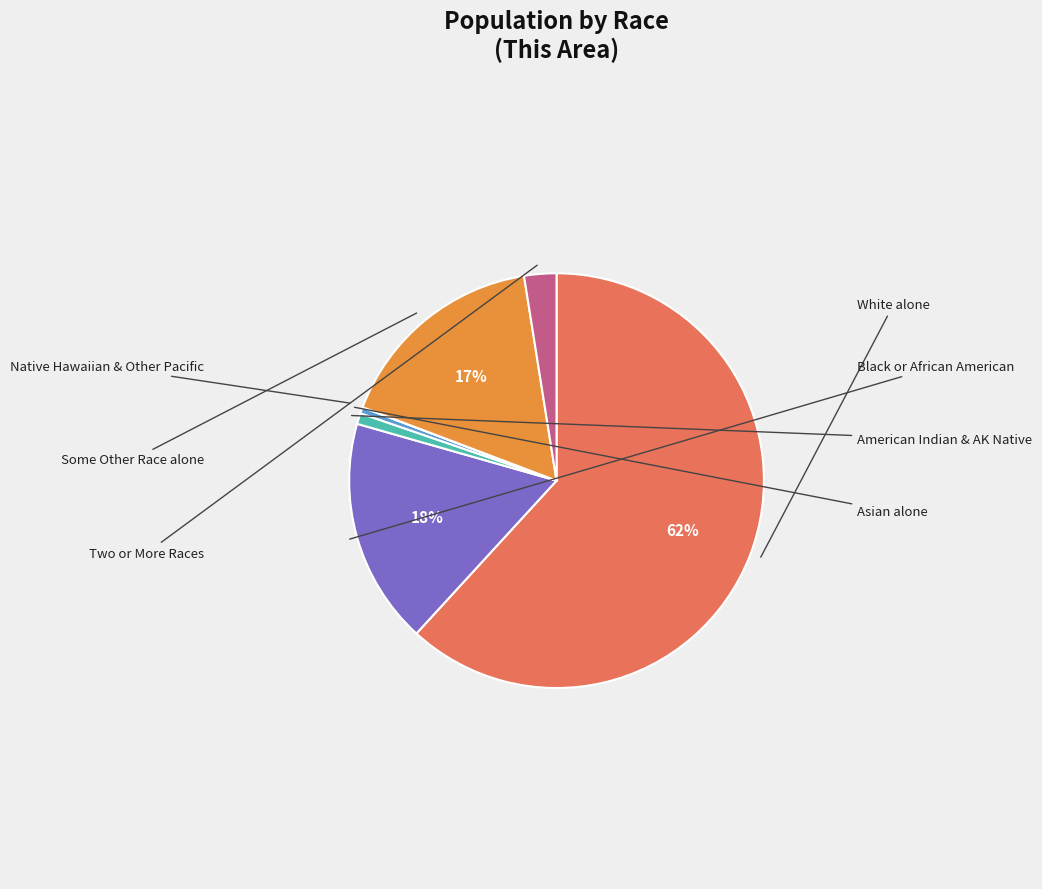

Does any single category account for the majority?

Yes